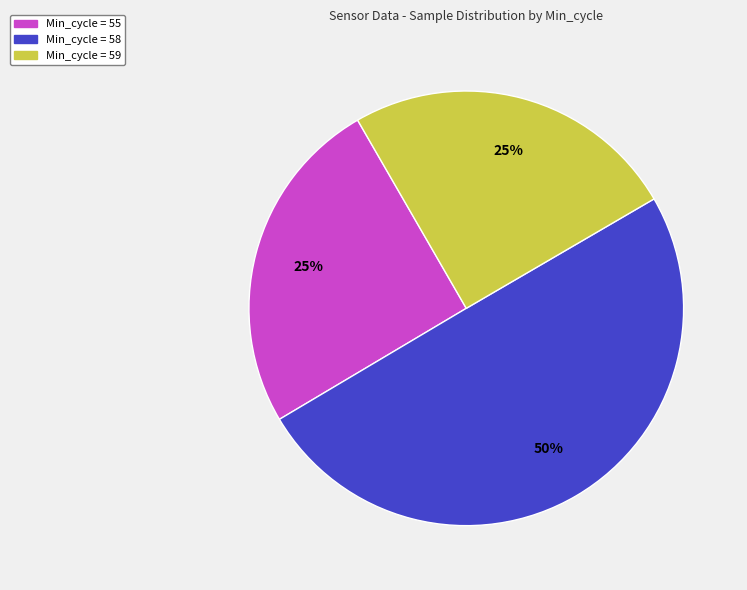

Does Min_cycle = 59 account for over 50% of the chart?

No